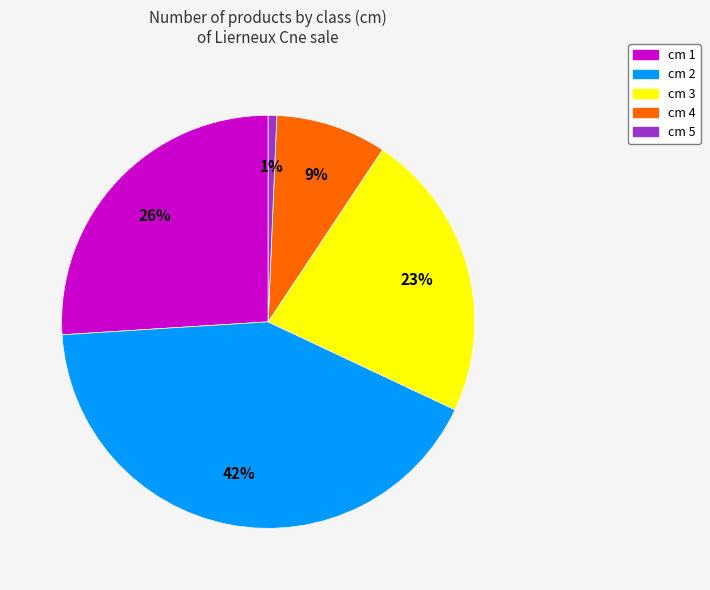

Approximately how many times larger is the value at cm 3 compared to cm 2?

0.5